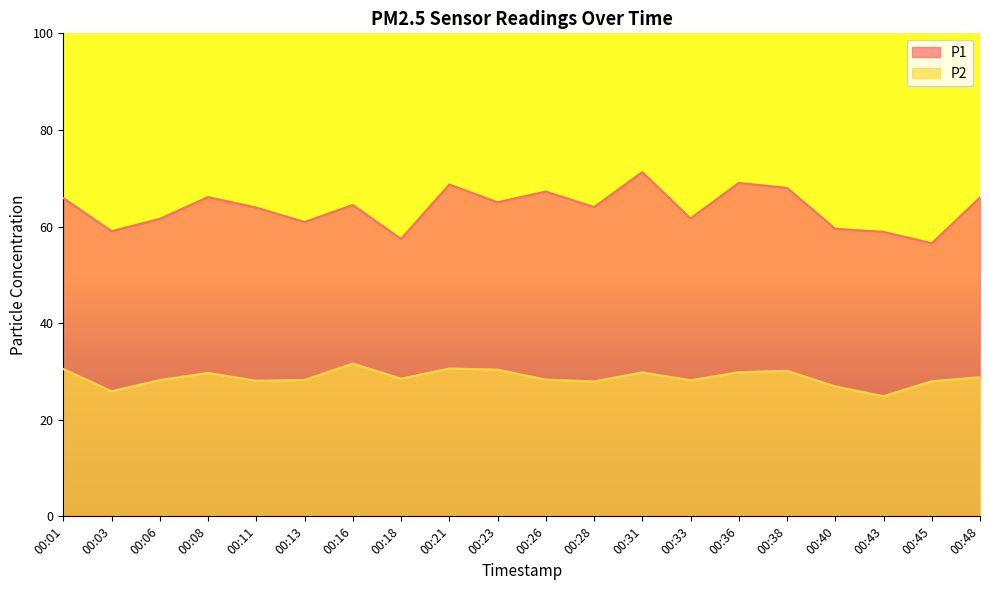

How many categories are shown in the chart?

20